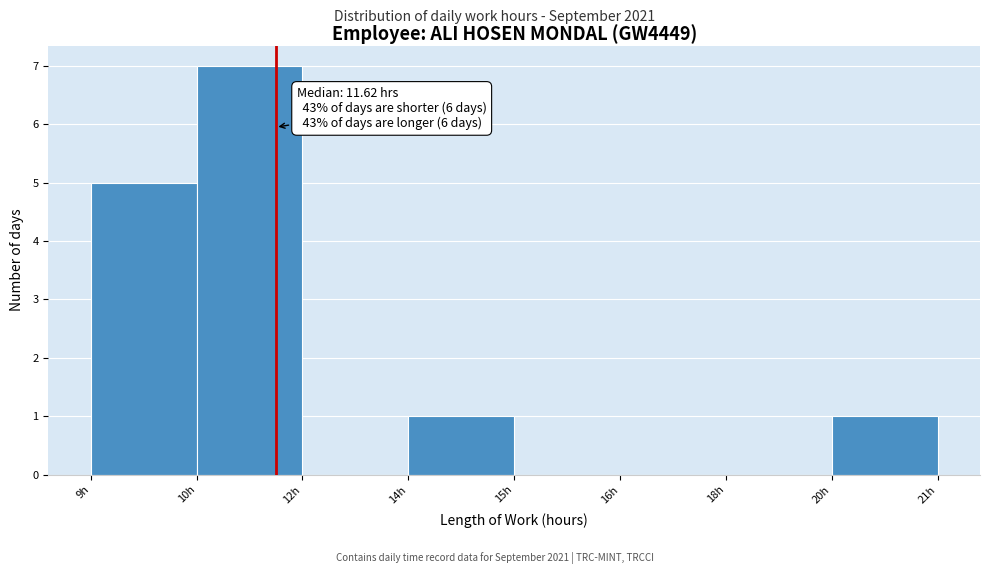

Reading left to right, transcribe all the data shown in this chart.

9h=5	10h=7	12h=0	14h=1	15h=0	16h=0	18h=0	20h=1